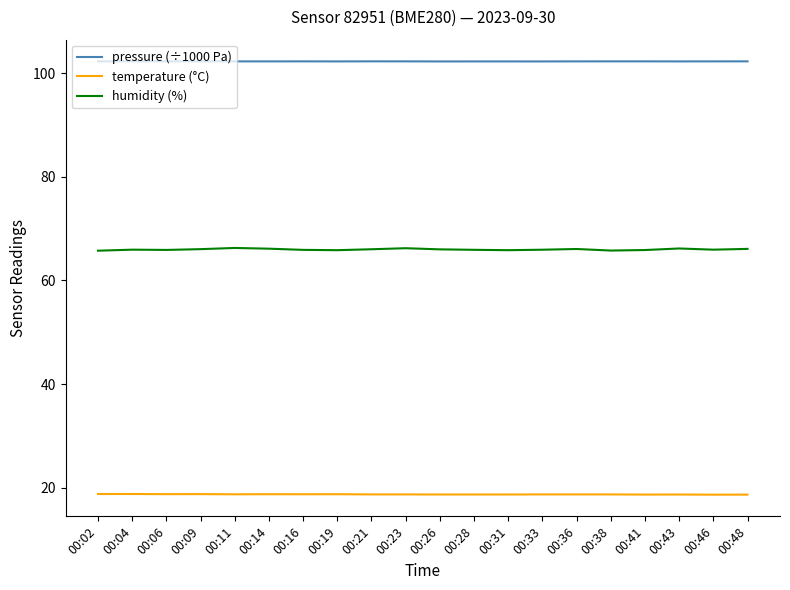

How many lines are shown in the chart?

3